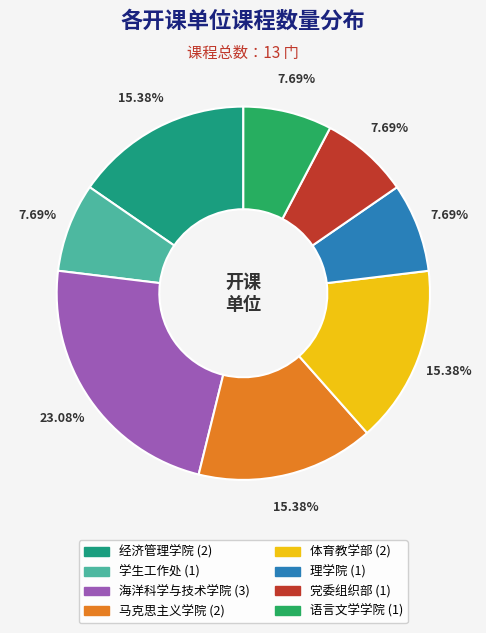

To the nearest percent, what is the combined percentage of 经济管理学院 and 海洋科学与技术学院?

38%